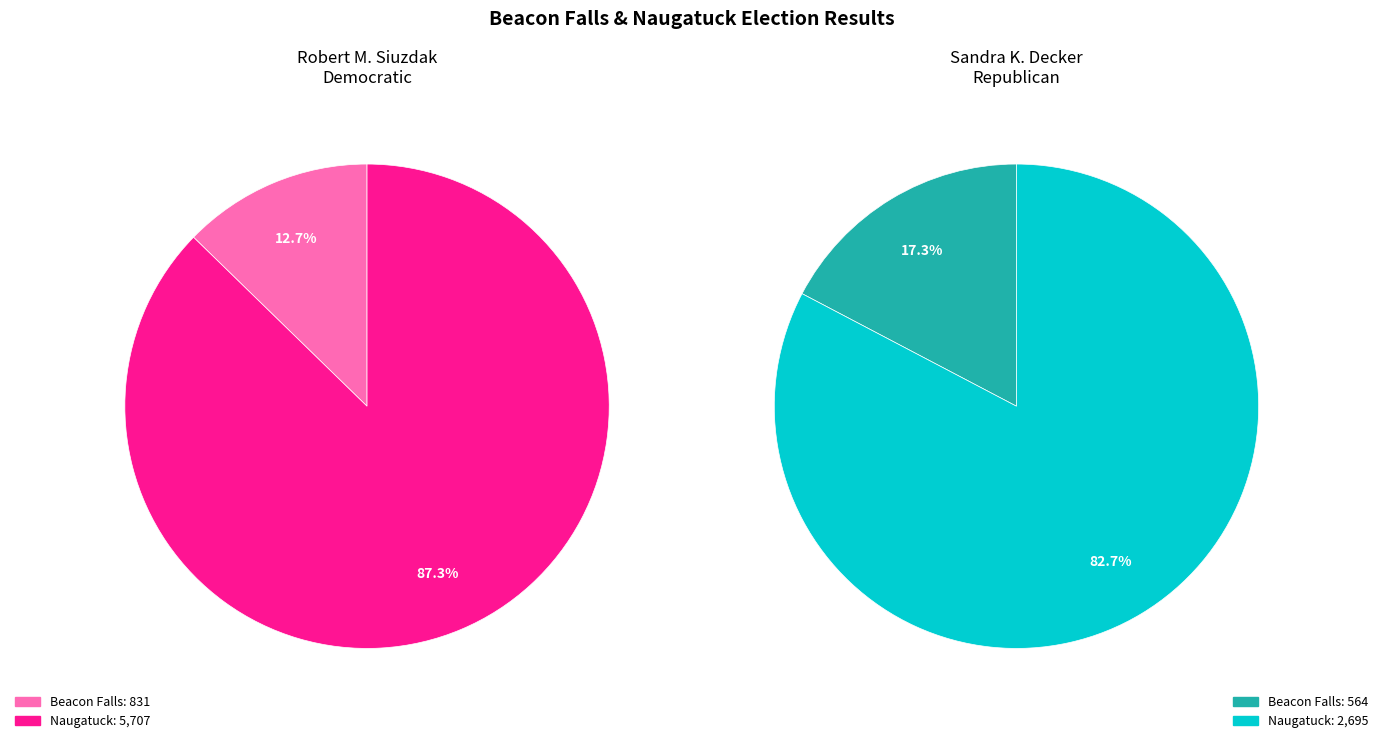

Is it true that Naugatuck is 87% of the pie?

True